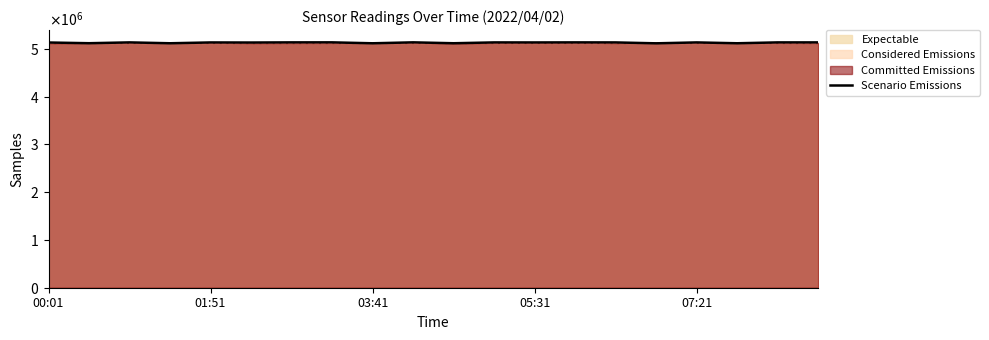

At which category does the data reach its first local valley?

01:51